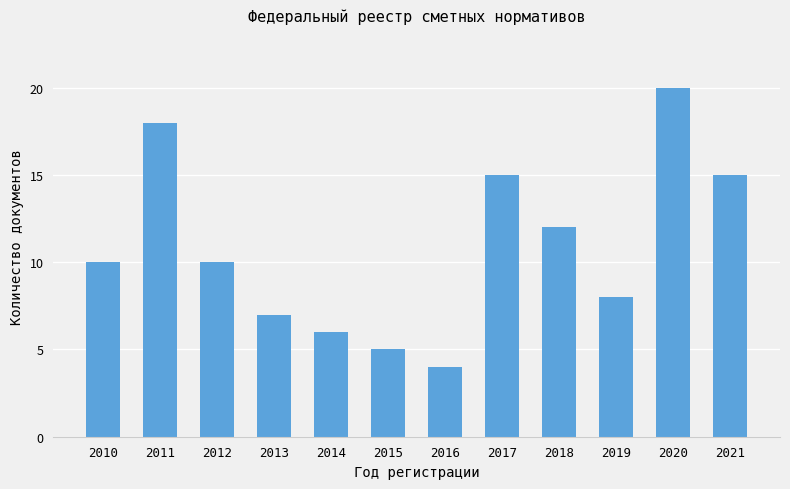

True or false: the data shows 12 at 2018.

True